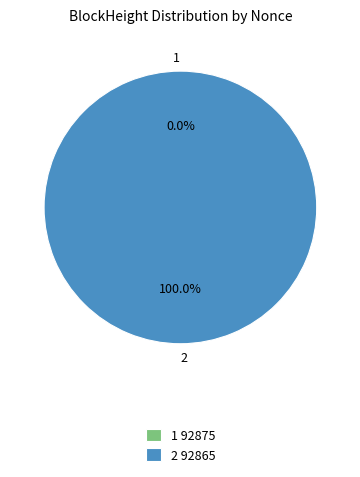

Which category has the smallest portion of the pie?

92875